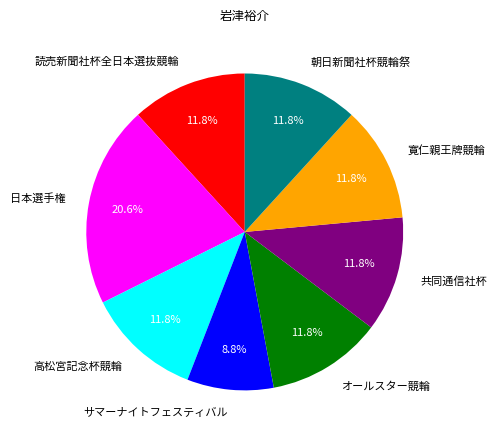

Is there any slice that represents more than half of the pie?

No